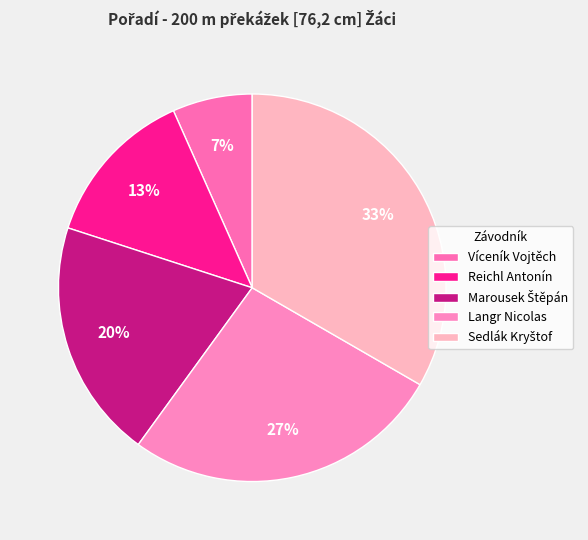

What is the ratio of the value at Reichl Antonín to the value at Marousek Štěpán?

0.7